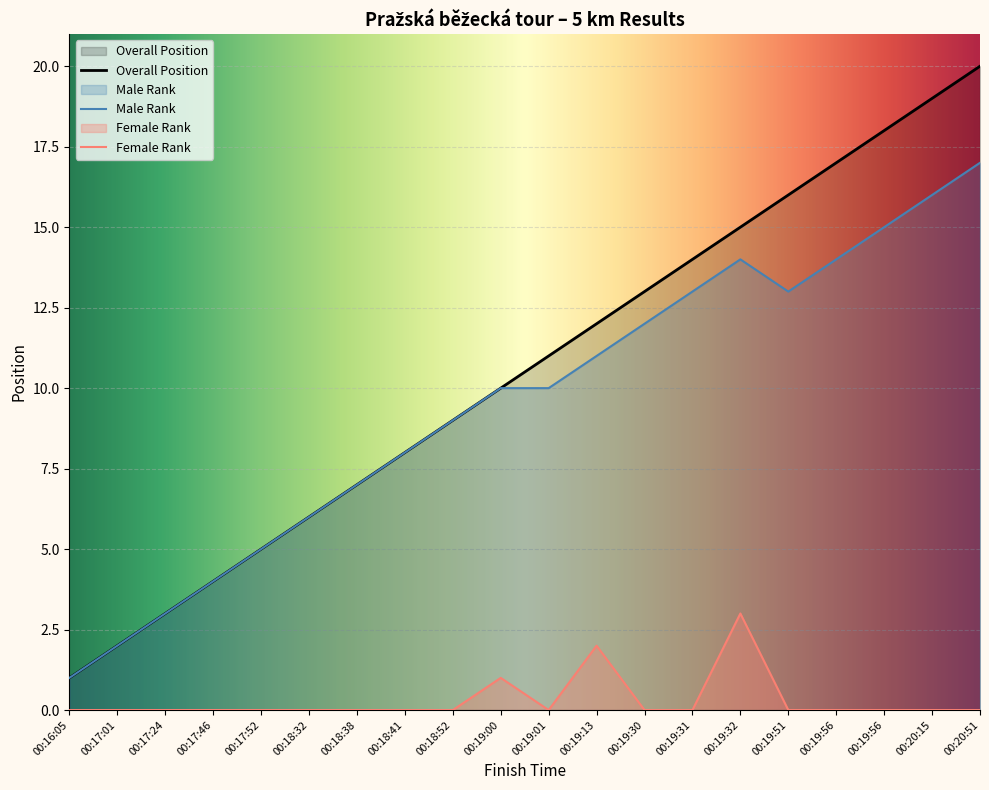

At which category does the chart reach its minimum across all series?

00:16:05